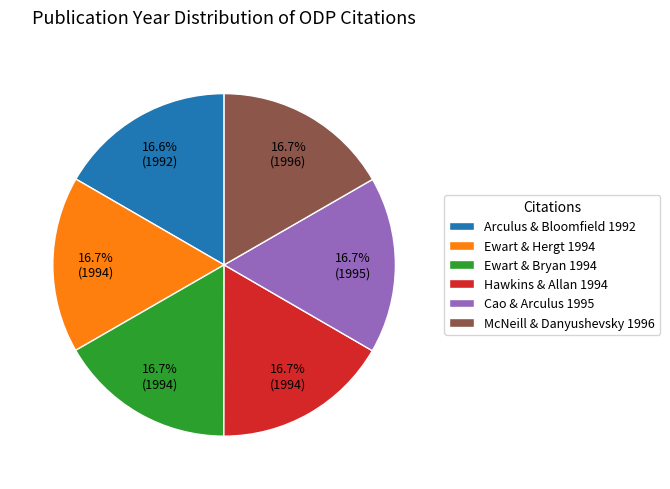

Is there a majority slice in this chart?

No